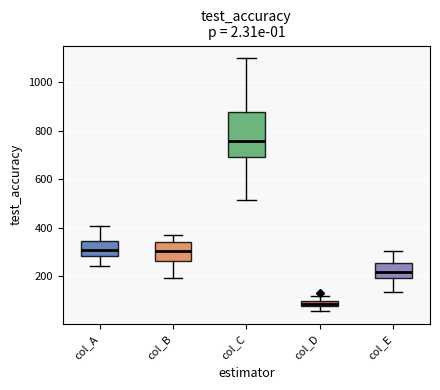

Comparing the boxes themselves (not the whiskers), which one is the tallest?

col_C